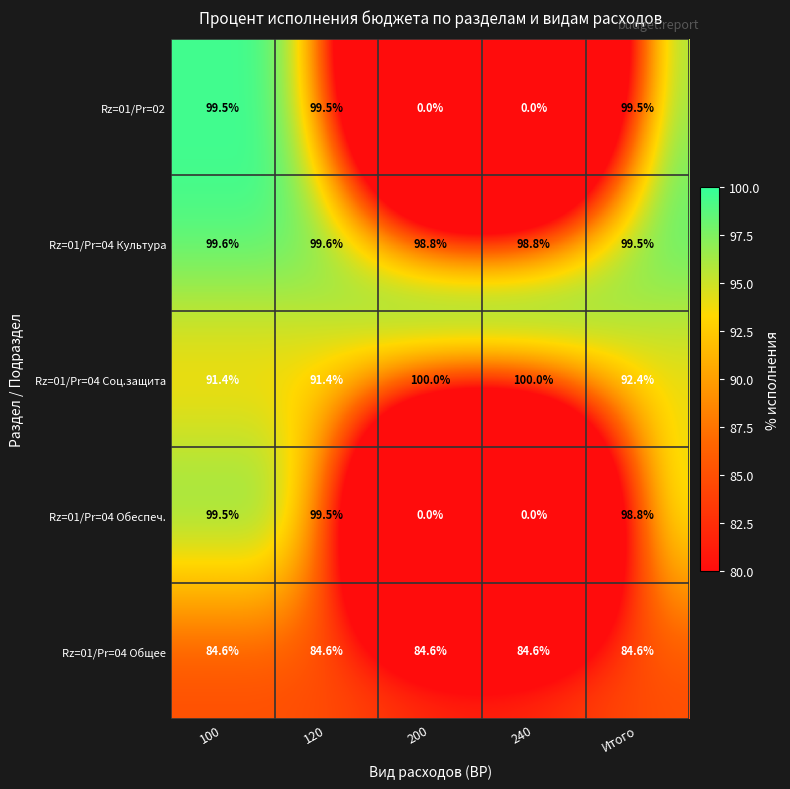

Which series has the largest total across all categories?

Rz=01/Pr=04 Культура